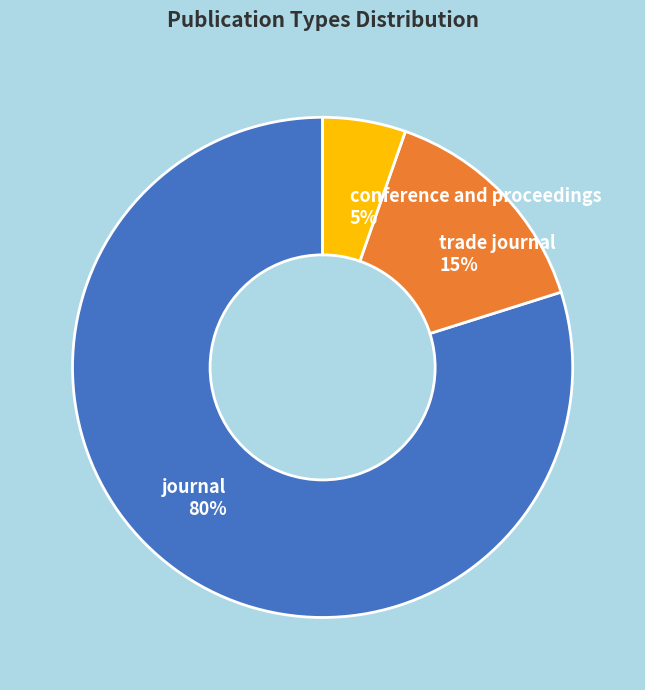

Which slice represents more than half of the pie?

journal